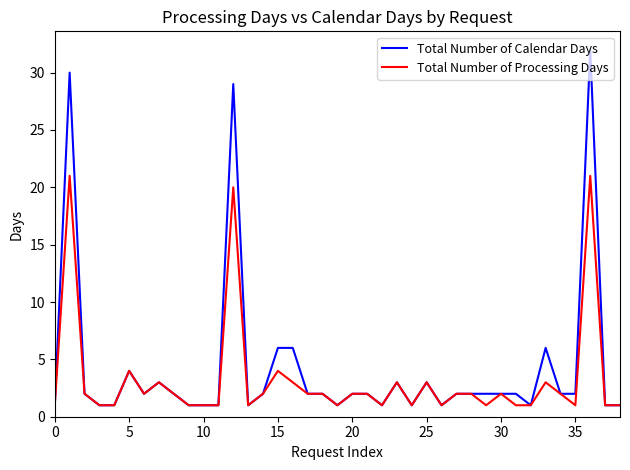

List the series in order of their peak value, highest first.

Total Number of Calendar Days, Total Number of Processing Days